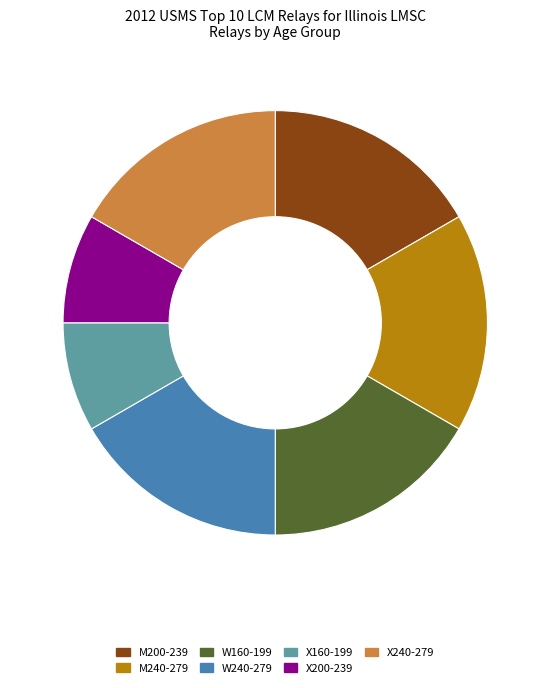

Combined, do M240-279 and W240-279 account for over 50%?

No